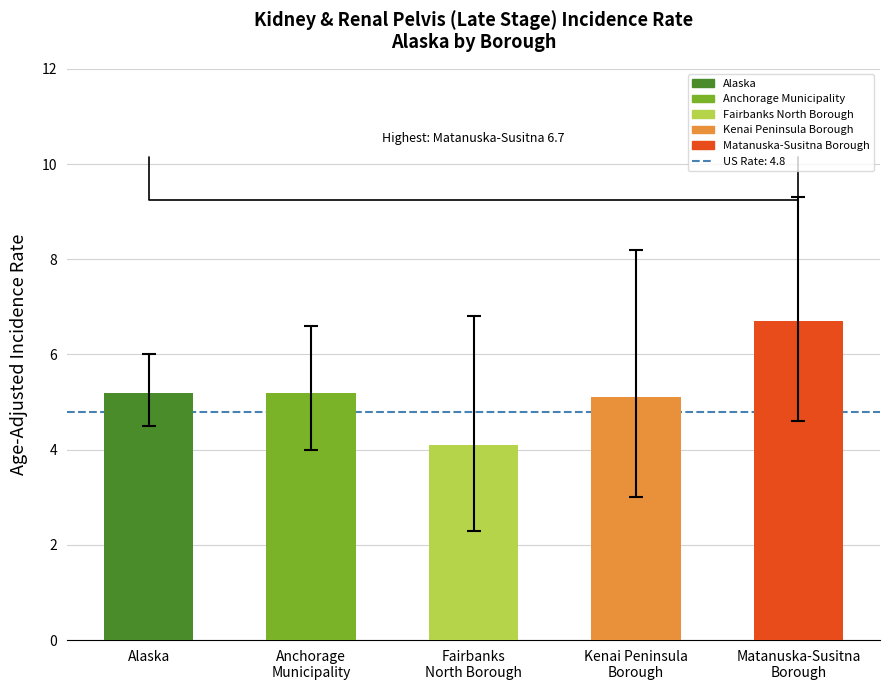

Is the value of Lower 95% CI at Anchorage
Municipality greater than the value of Age-Adjusted Incidence Rate at Anchorage
Municipality?

No